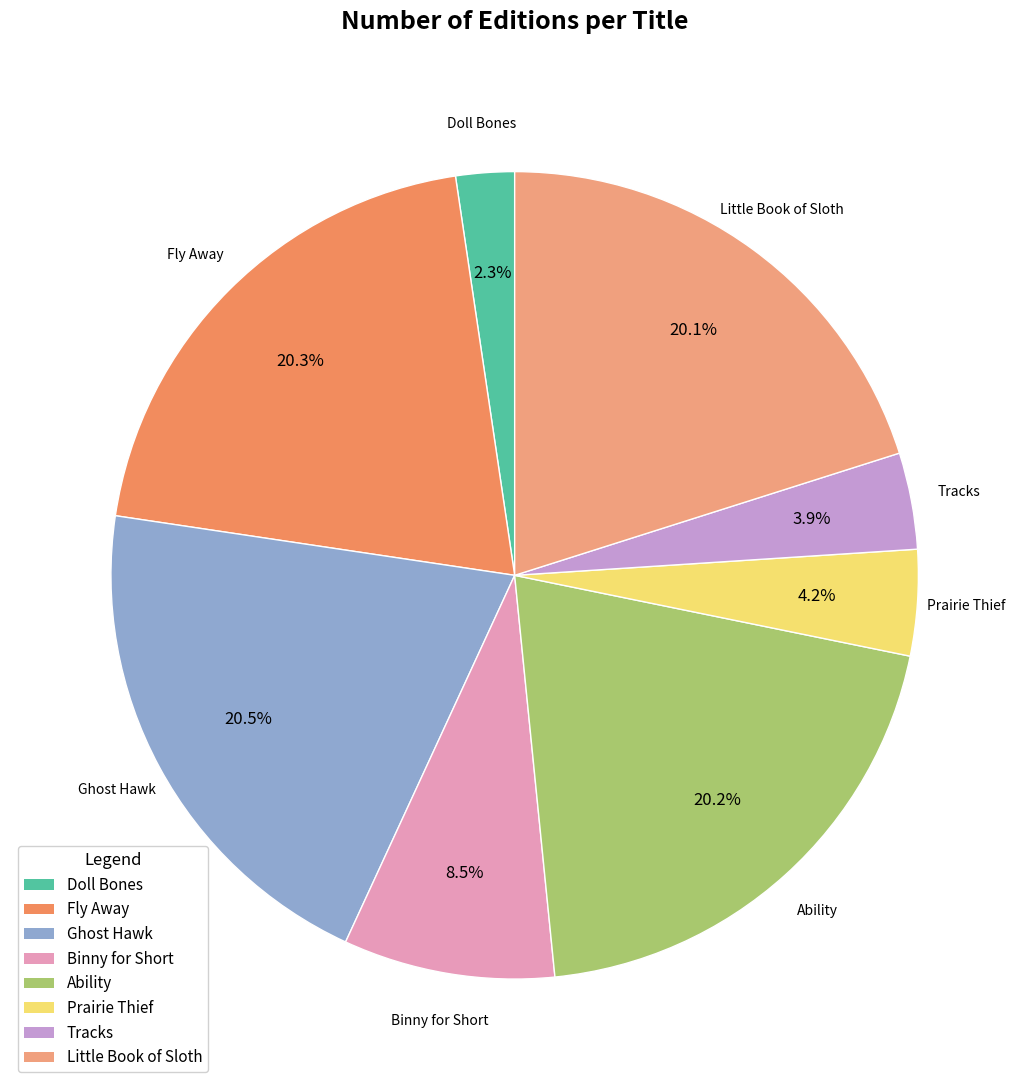

How many slices are in this pie chart?

8